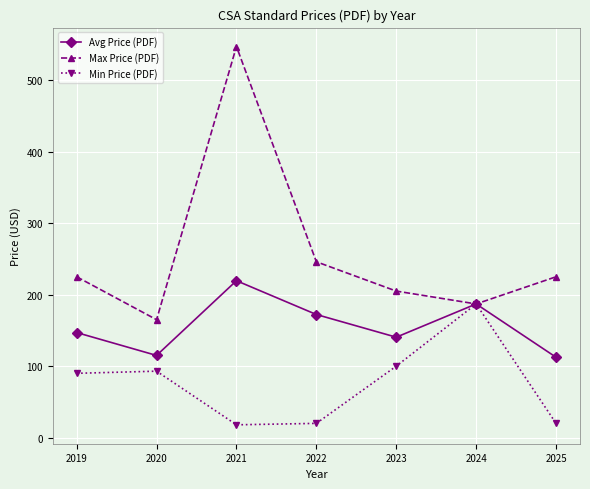

At how many categories does at least one series exceed 278?

1